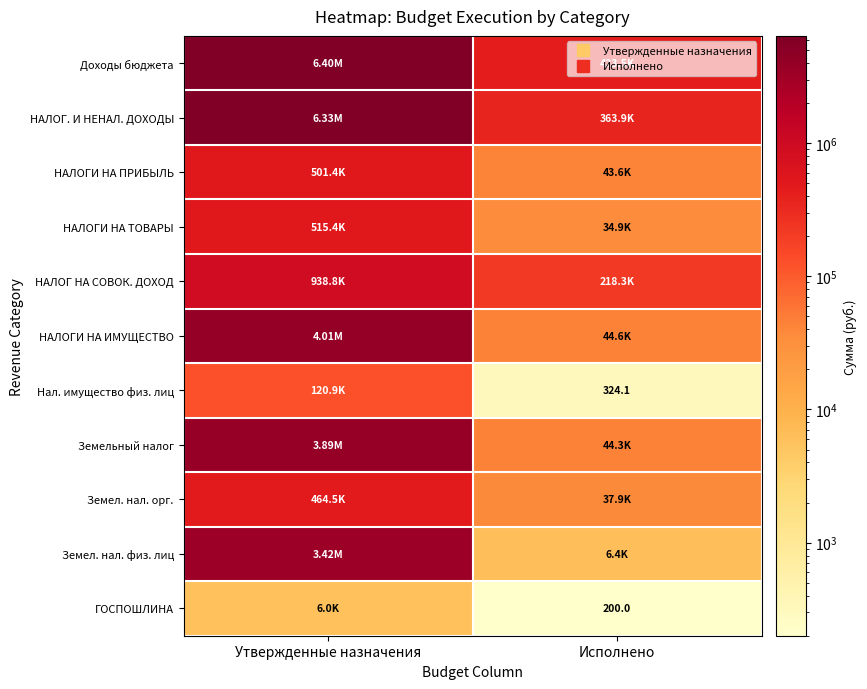

What is the difference between the maximum and minimum values in the НАЛОГ НА СОВОК. ДОХОД series?

720534.0